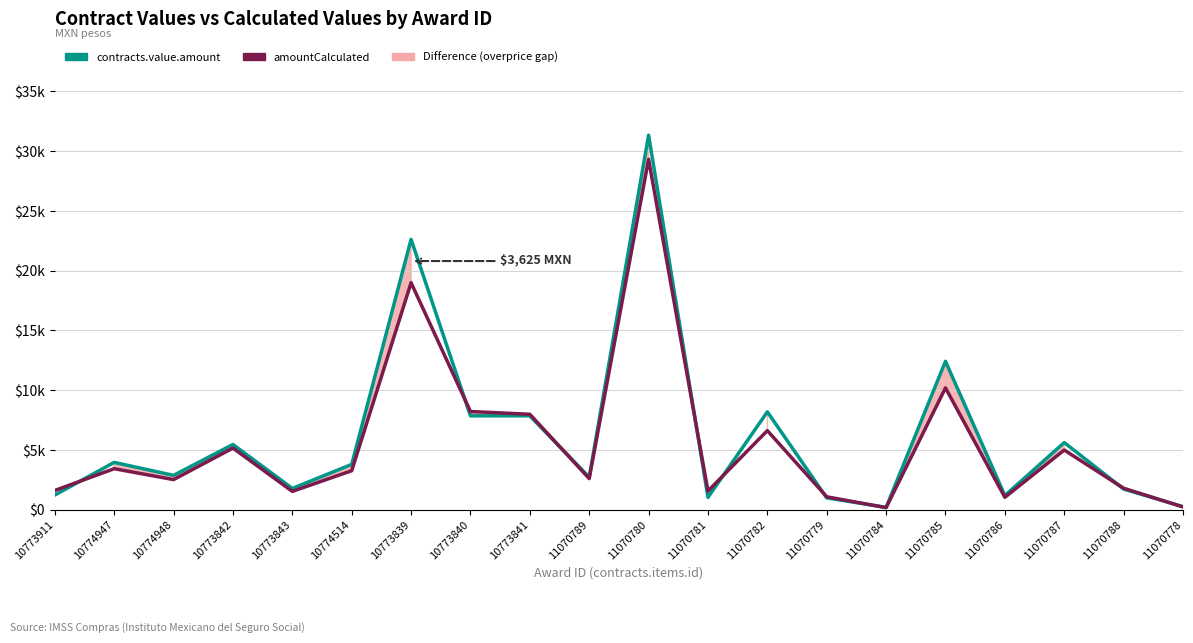

What is the average value of the contracts.value.amount series?

6149.6